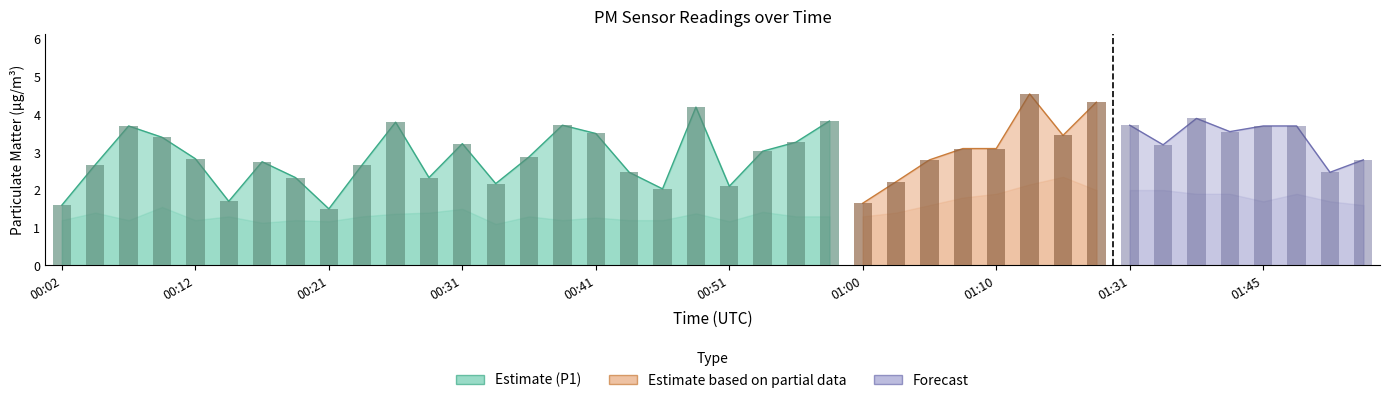

What is the value of the P1 bar at the 11th from the left?

3.8